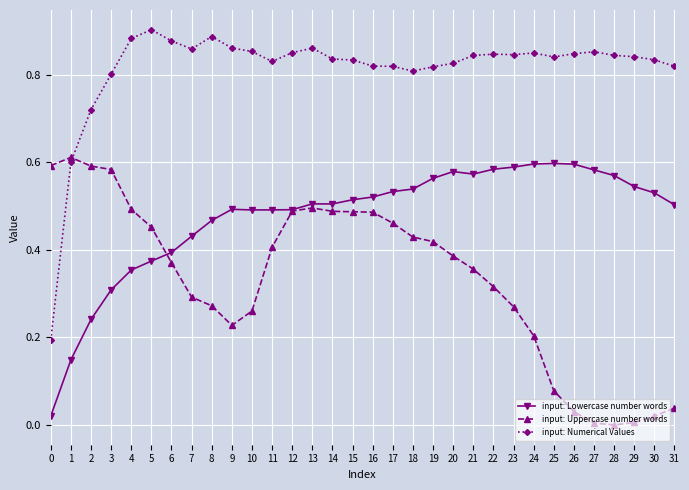

The value of input: Lowercase number words at 21 is 0.2. True or false?

False